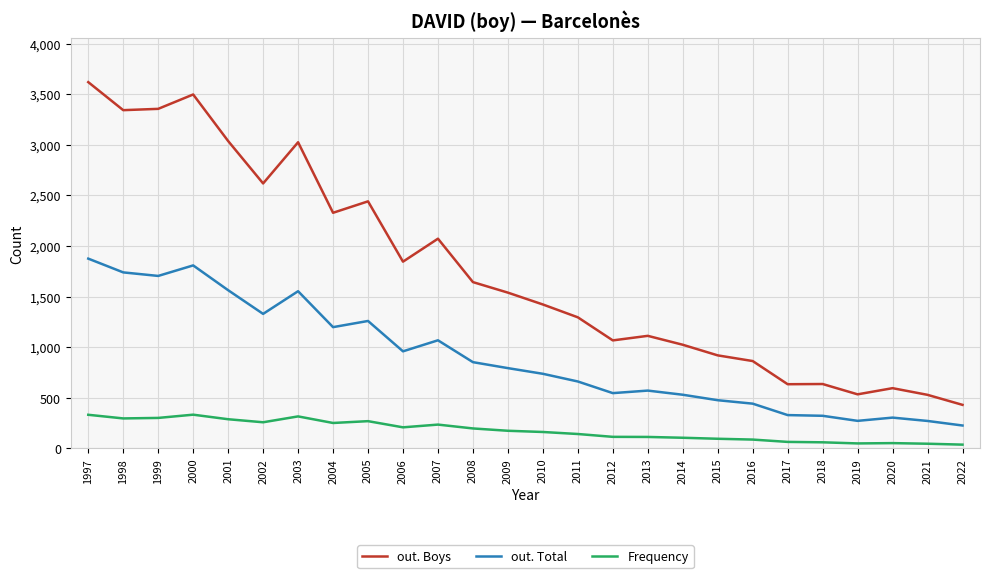

What is the approximate value of Frequency at 2022?

38